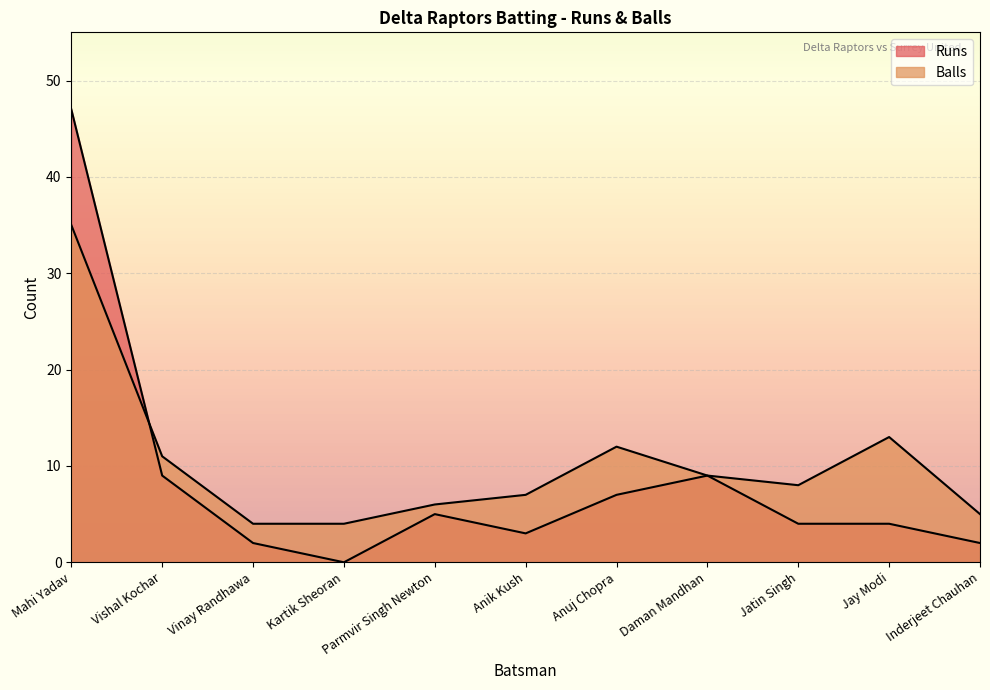

What is the value of the Balls point at the 8th from the left?

9